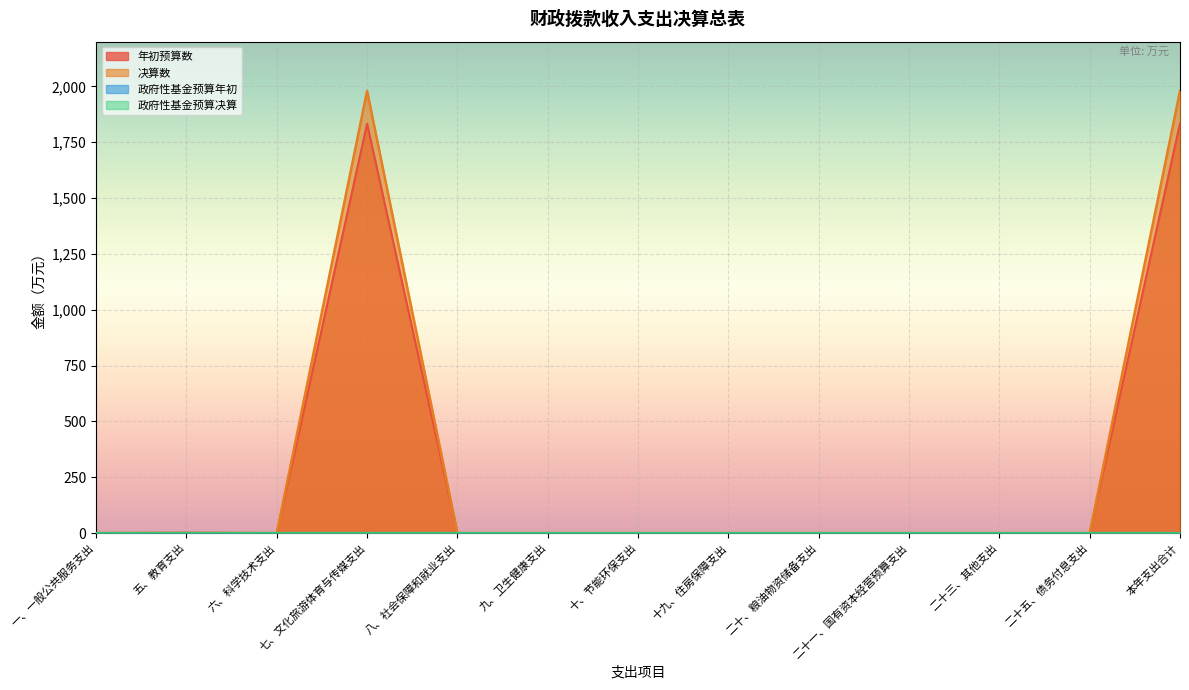

What is the total value across all series at 七、文化旅游体育与传媒支出?

3812.0